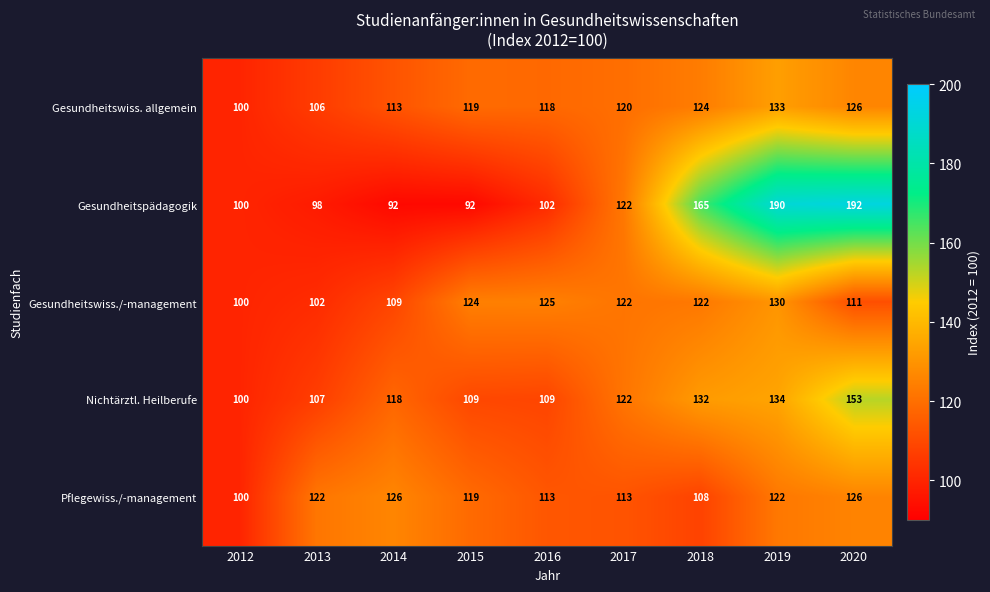

What is the greatest value displayed?

192